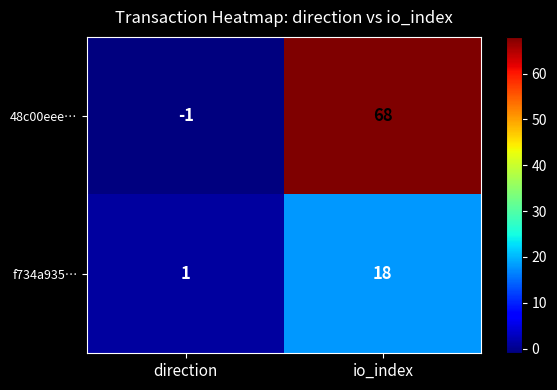

At how many categories does at least one series exceed 37?

1